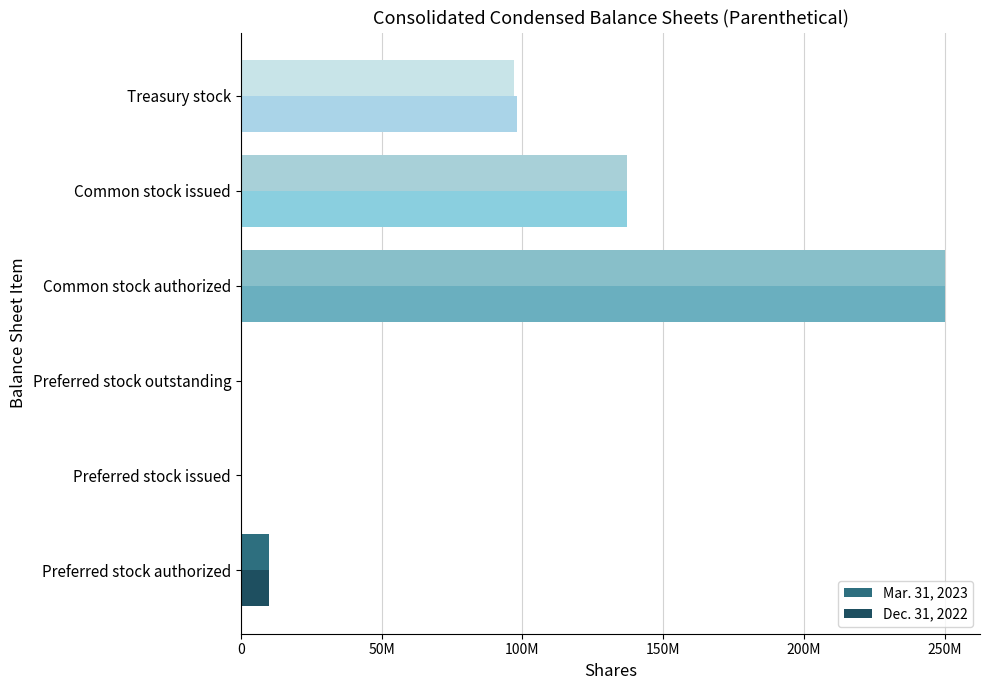

What are all the series names shown in the legend?

Mar. 31, 2023, Dec. 31, 2022